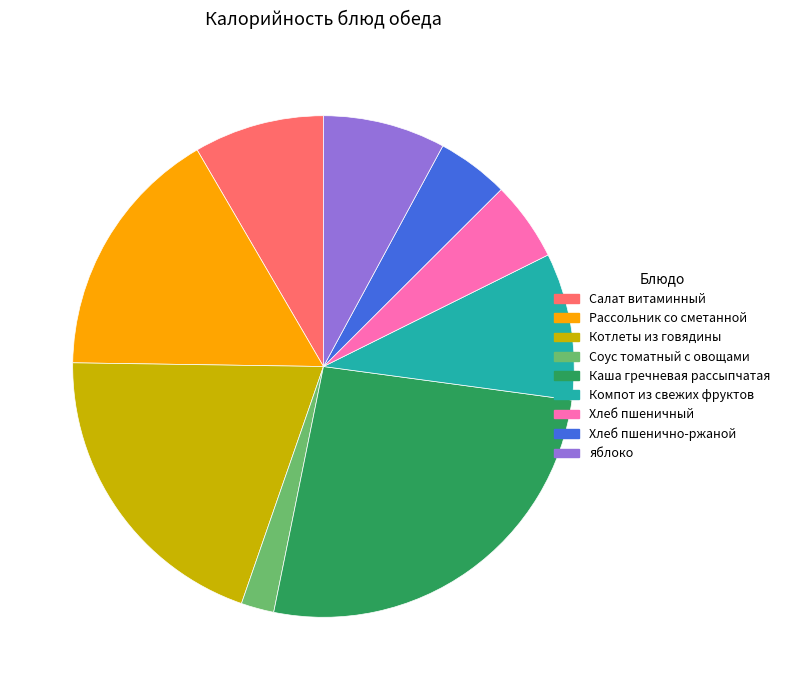

The Каша гречневая рассыпчатая slice represents 26% of the pie. True or false?

True